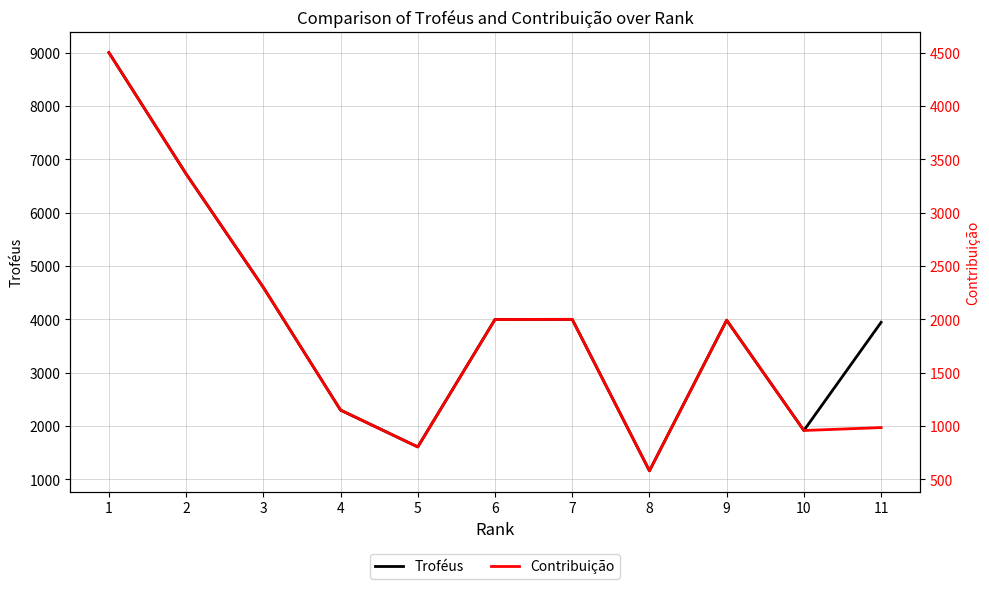

Where is Troféus nearest to the value 5081?

3